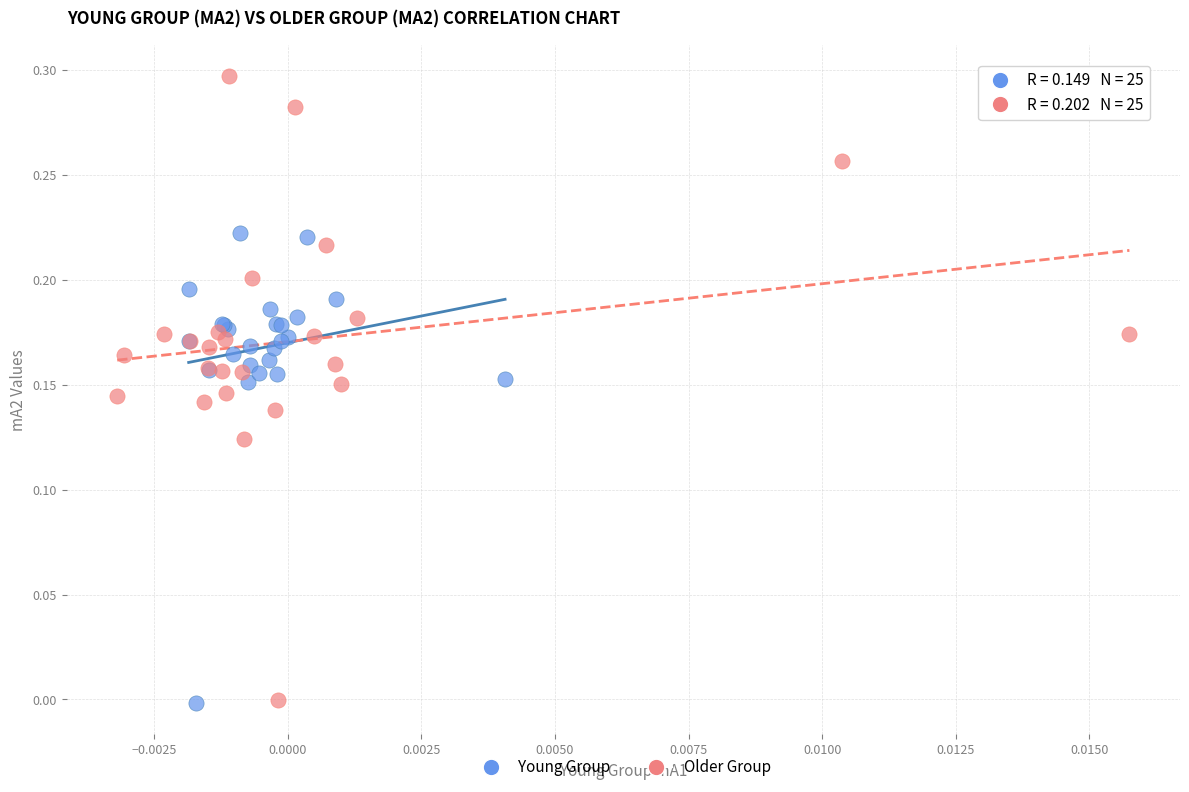

Which series reaches the maximum Y coordinate?

Older Group